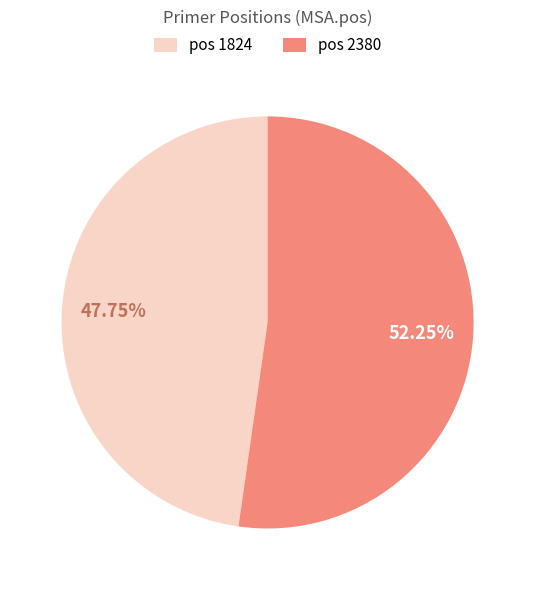

How many segments does this pie chart have?

2